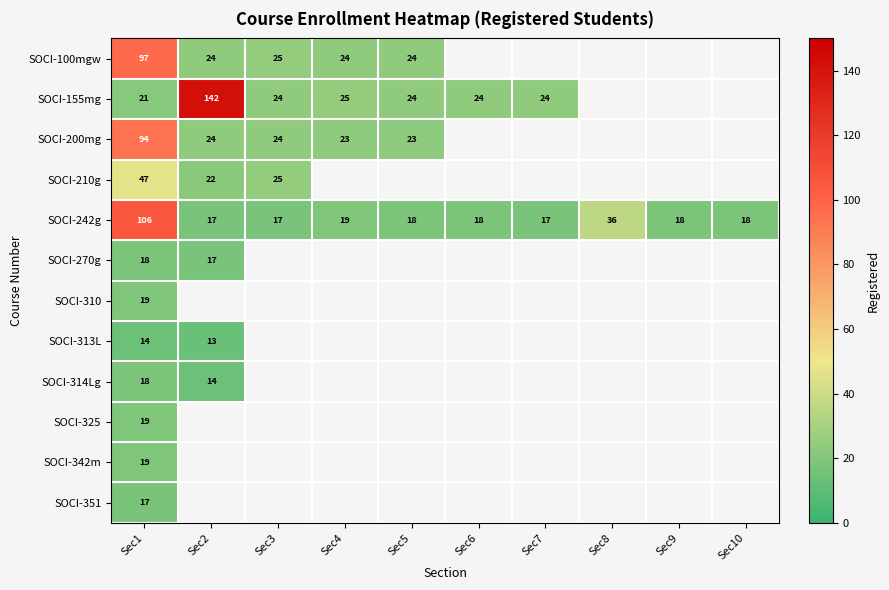

Is it true that SOCI-210g equals 25 at Sec3?

True